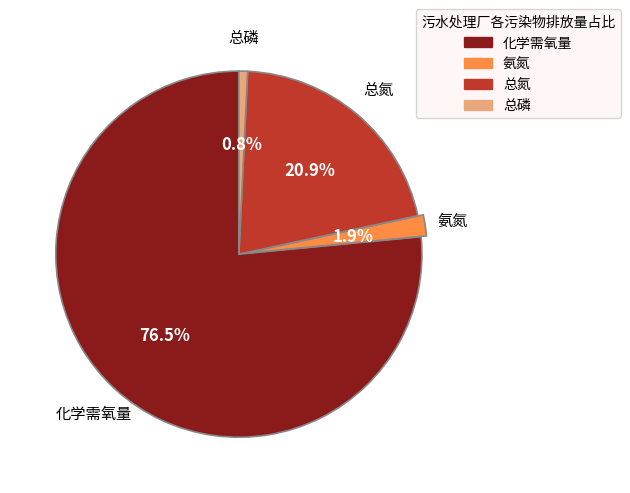

What is the largest slice in the pie chart?

化学需氧量